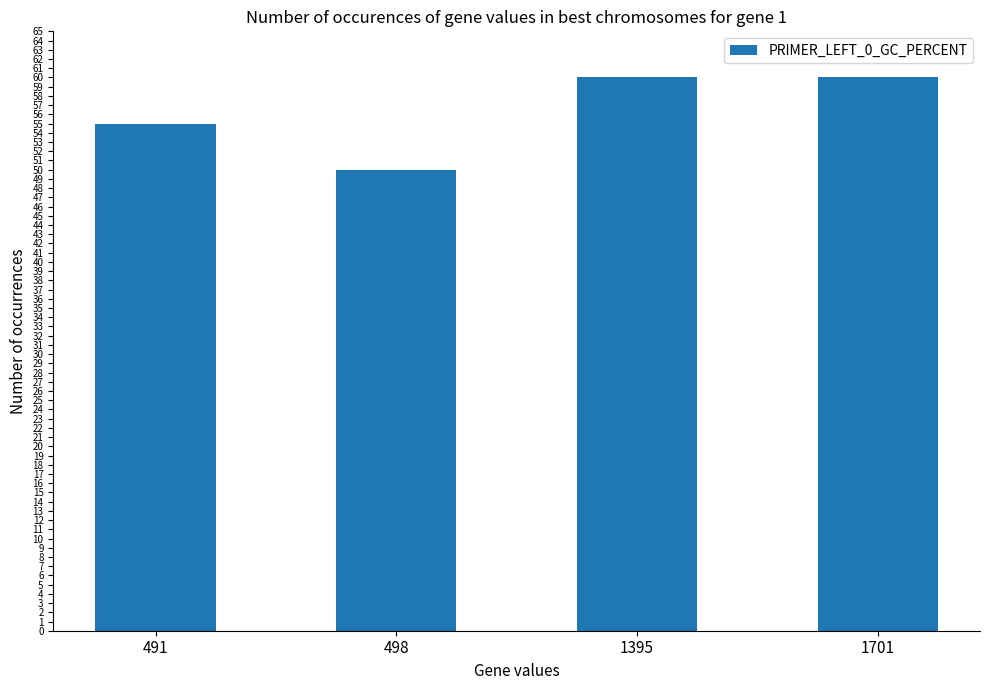

What is the maximum value shown in the chart?

60